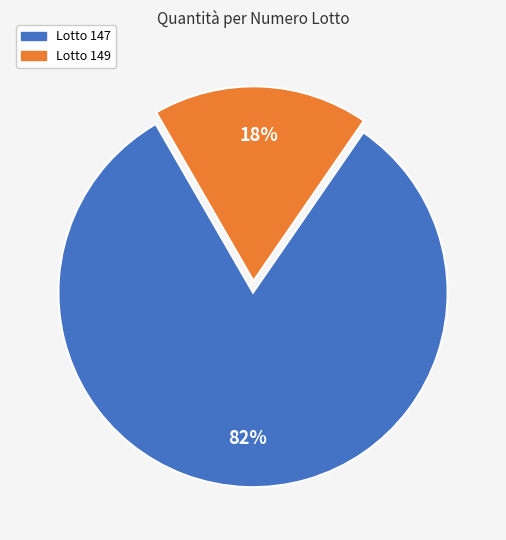

How many slices are in this pie chart?

2